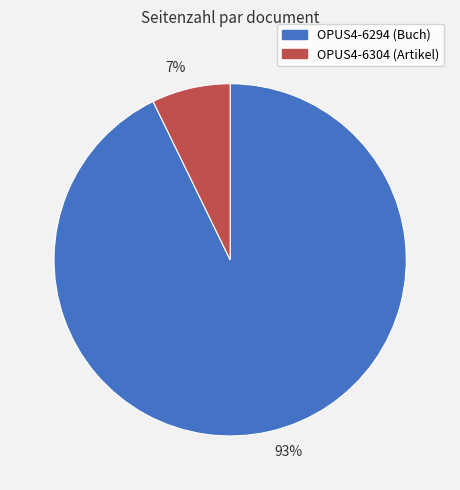

To the nearest percent, what portion does 93% represent?

93%